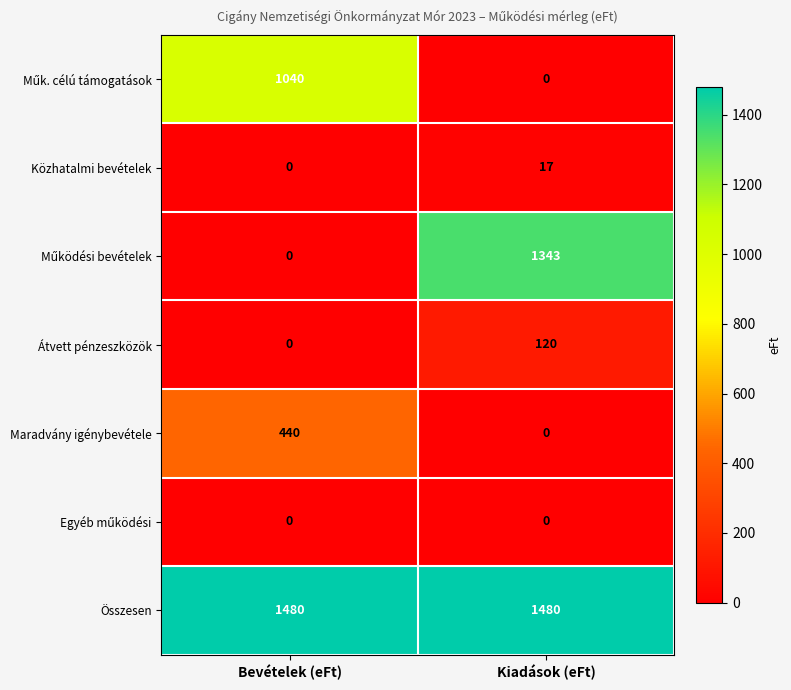

The Közhatalmi bevételek series shows 26 at Kiadások (eFt). True or false?

False